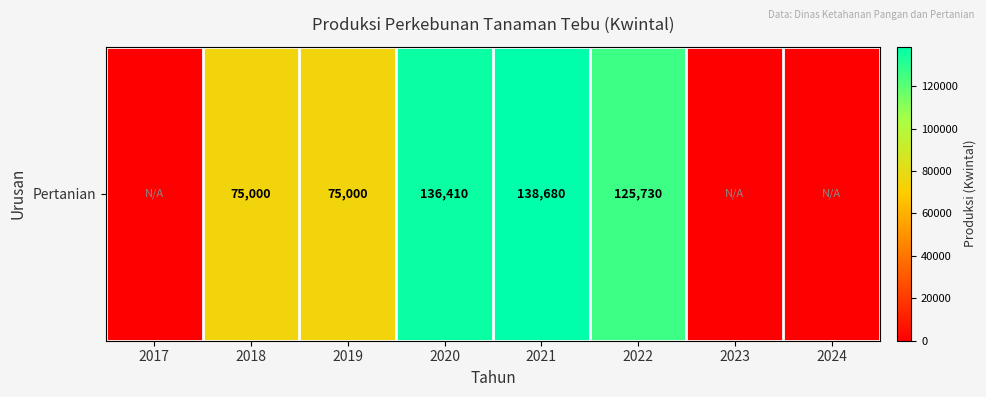

How many positive values are there?

5